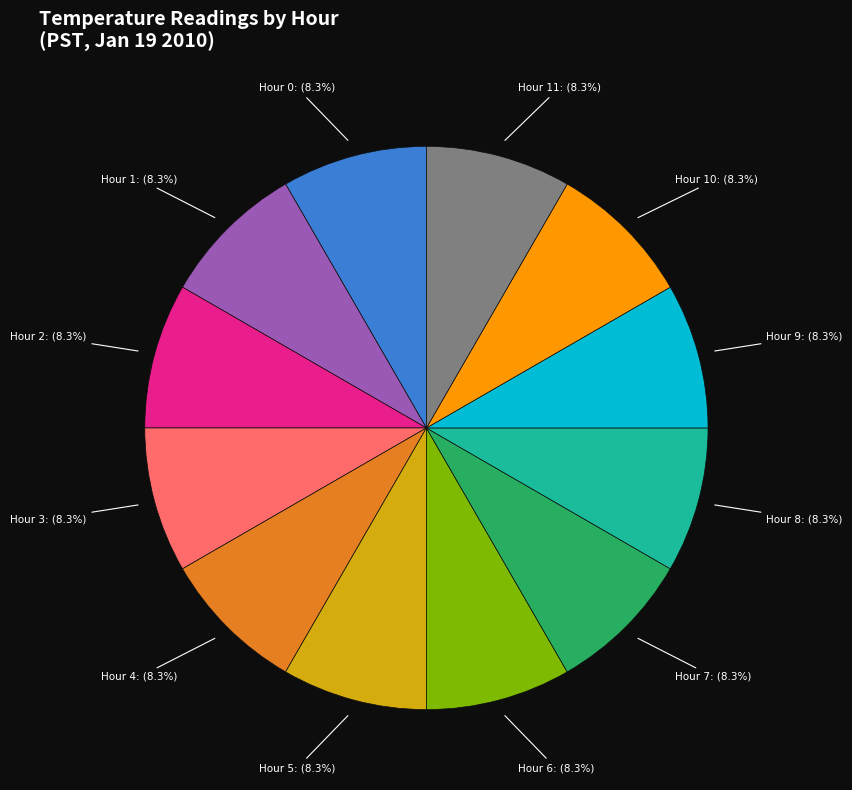

What is the total percentage of Hour 4 and Hour 0?

16.7%